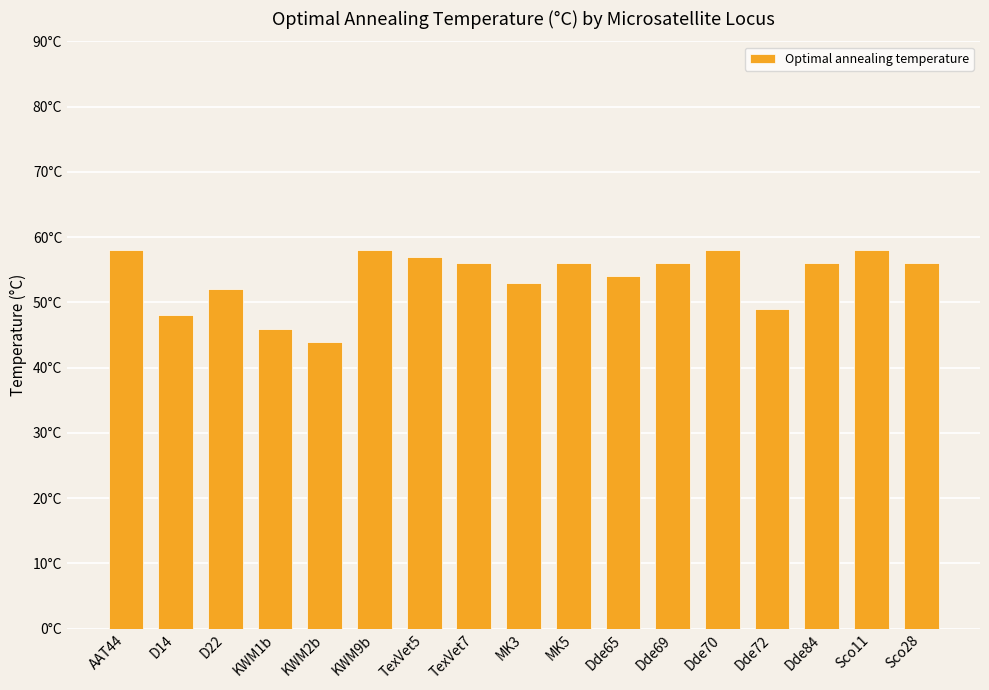

What position from the right is Dde65?

7